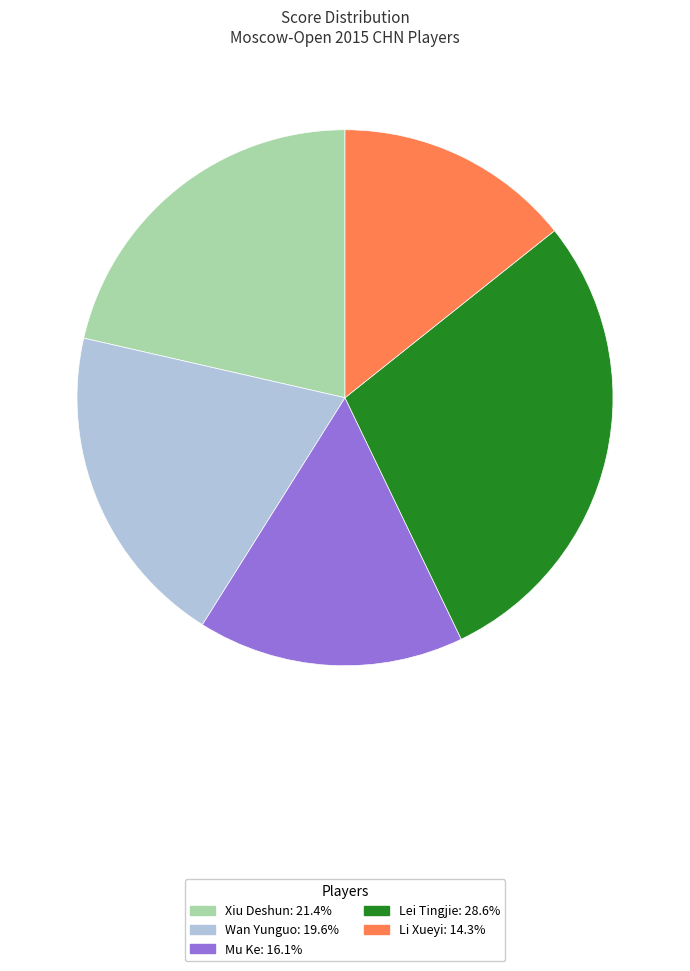

What is the smallest slice in the pie chart?

Li Xueyi